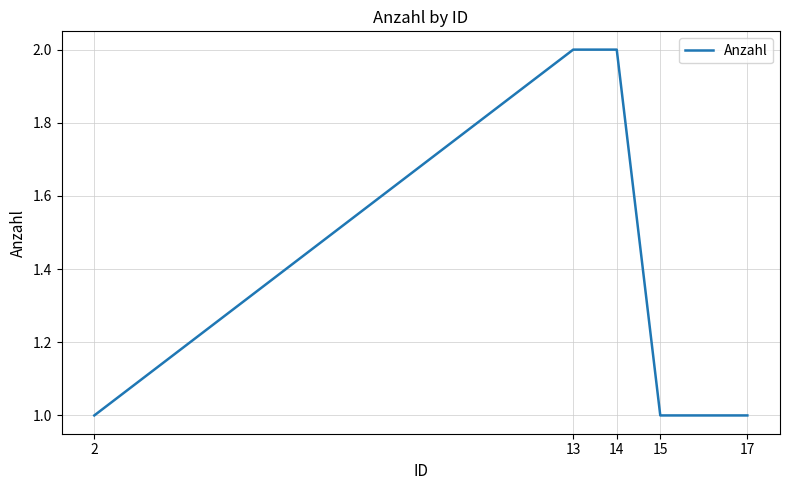

What is the difference between the second highest and minimum values?

1